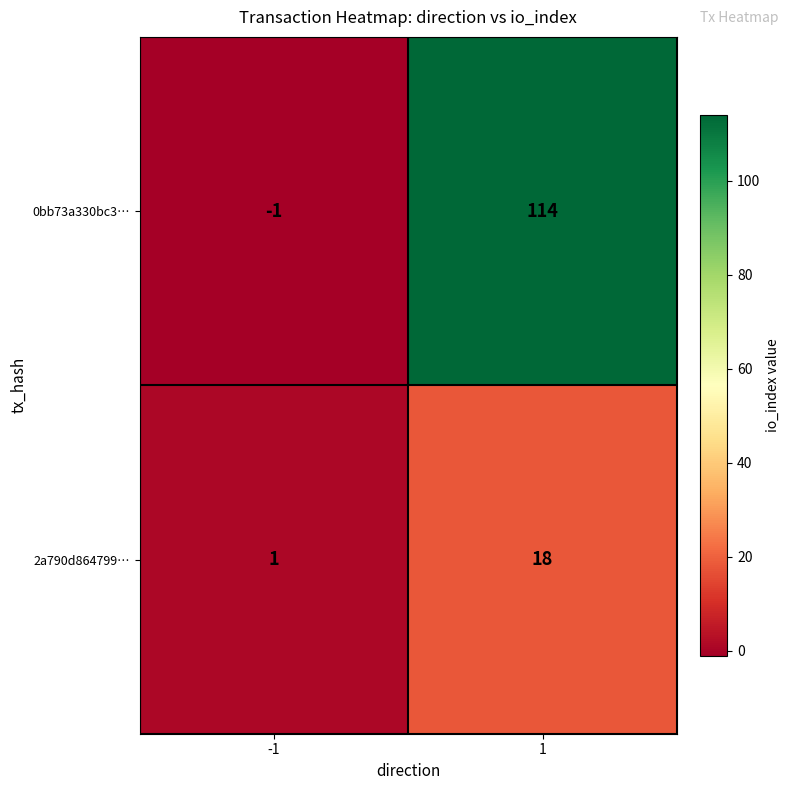

What is the total value across all series at 1?

132